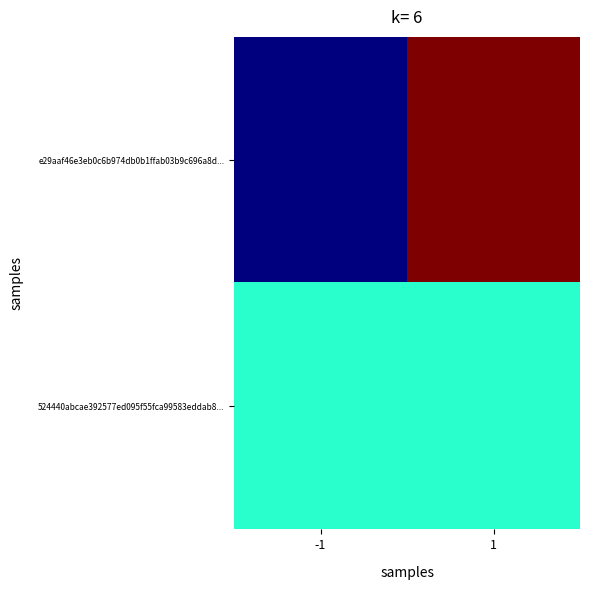

Rank the series at 1 from highest to lowest value.

e29aaf46e3eb0c6b974db0b1ffab03b9c696a8d..., 524440abcae392577ed095f55fca99583eddab8...